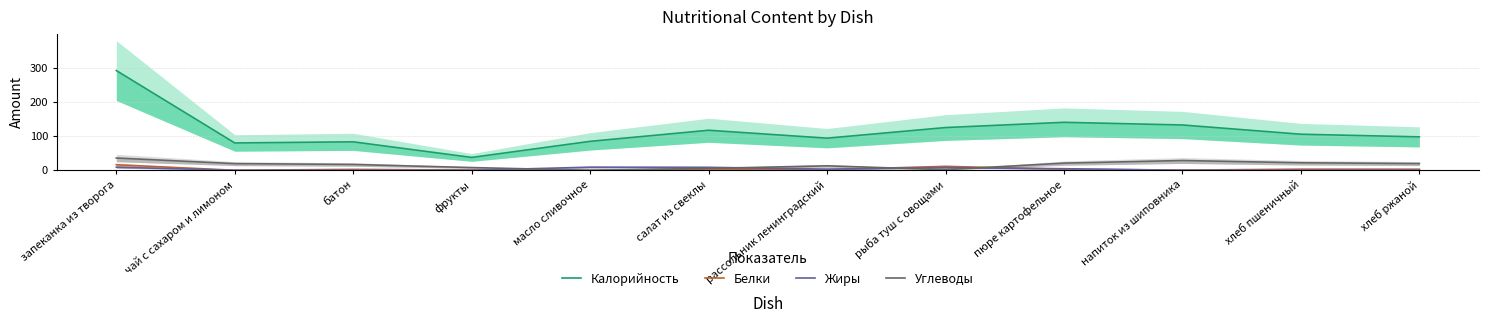

Rank the series at батон from highest to lowest value.

Калорийность, Углеводы, Белки, Жиры